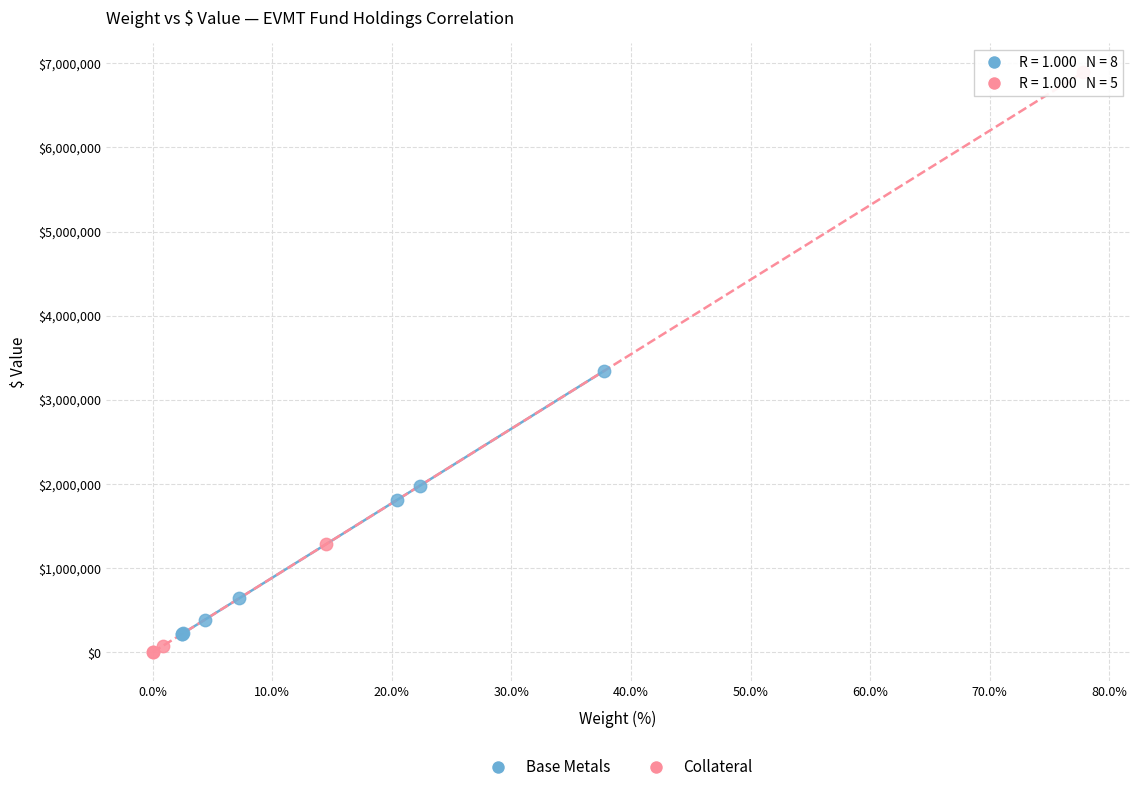

Which series reaches the maximum Y coordinate?

Collateral